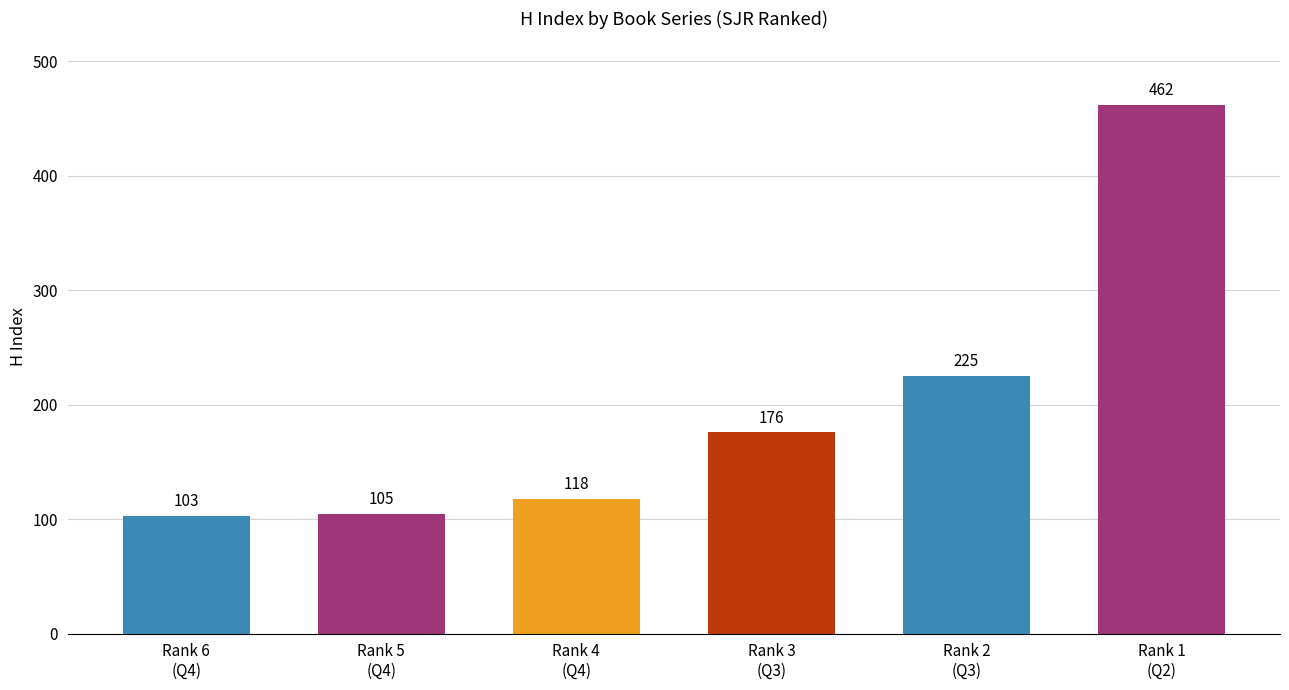

What is the greatest value displayed?

462